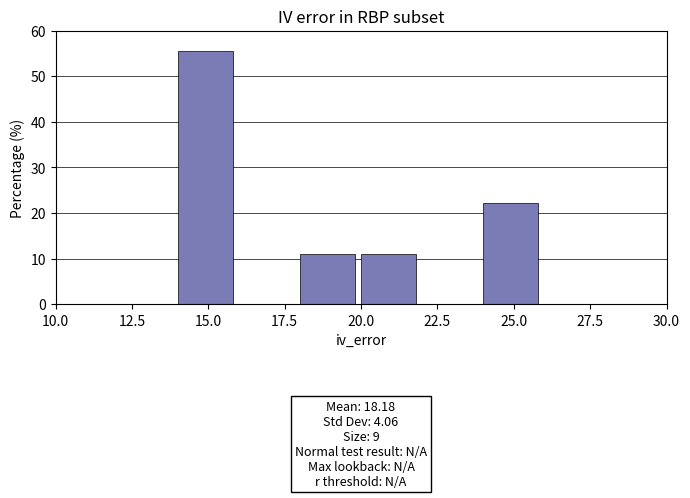

Over which range of the x-axis is the bar tallest?

14 to 16